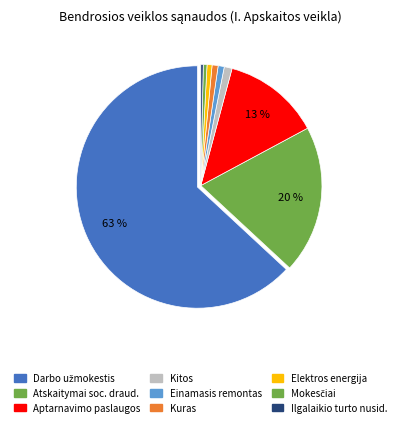

How many slices are in this pie chart?

9